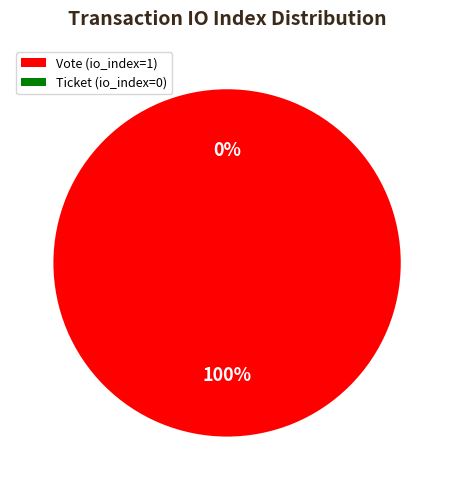

How many segments does this pie chart have?

2